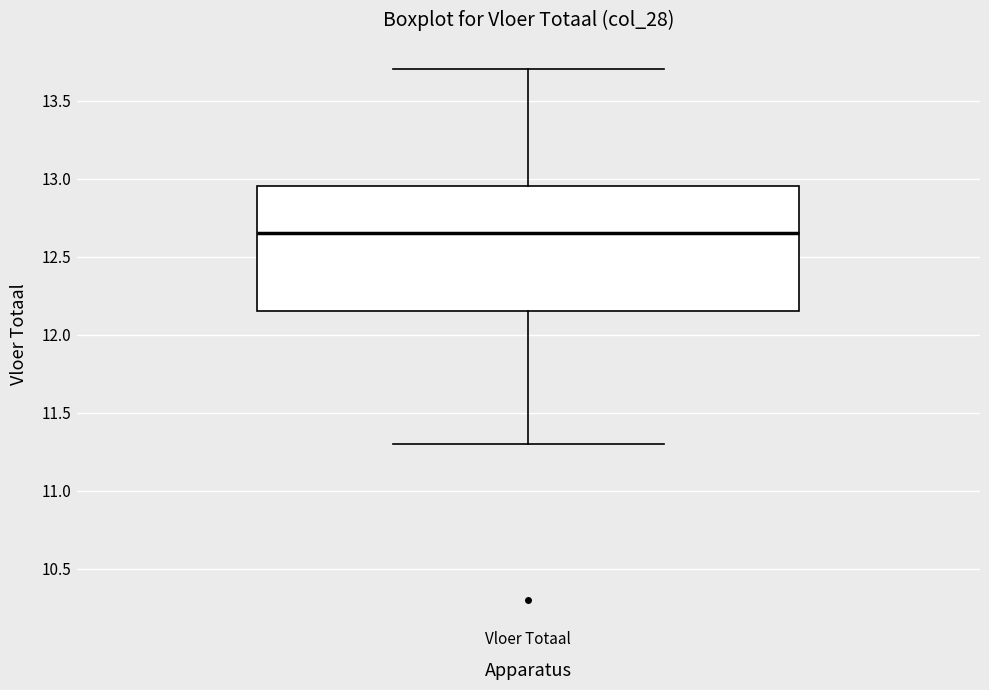

Read this box plot against the y-axis: the position of the median line, the range covered by the box, and the ends of both whiskers. The values are not printed on the chart, so give them approximately, as read against the axis.

median 12.65, box 12.15 to 12.95, whiskers 11.30 to 13.70